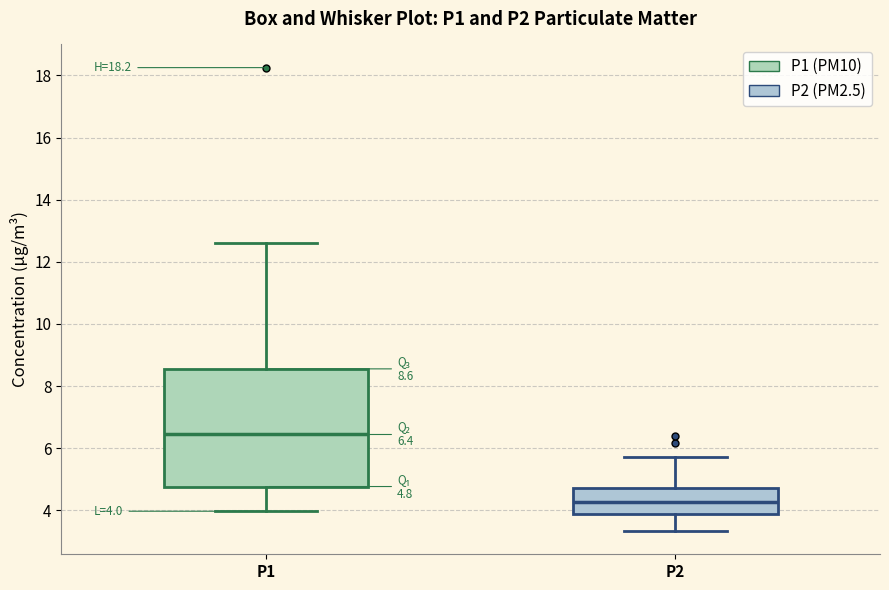

Which box has the lowest median line?

P2